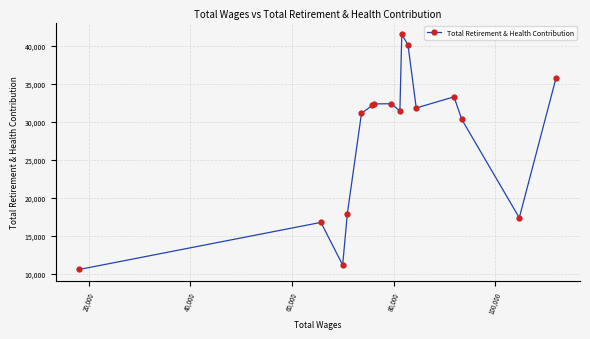

What is the sum of all values?

445811